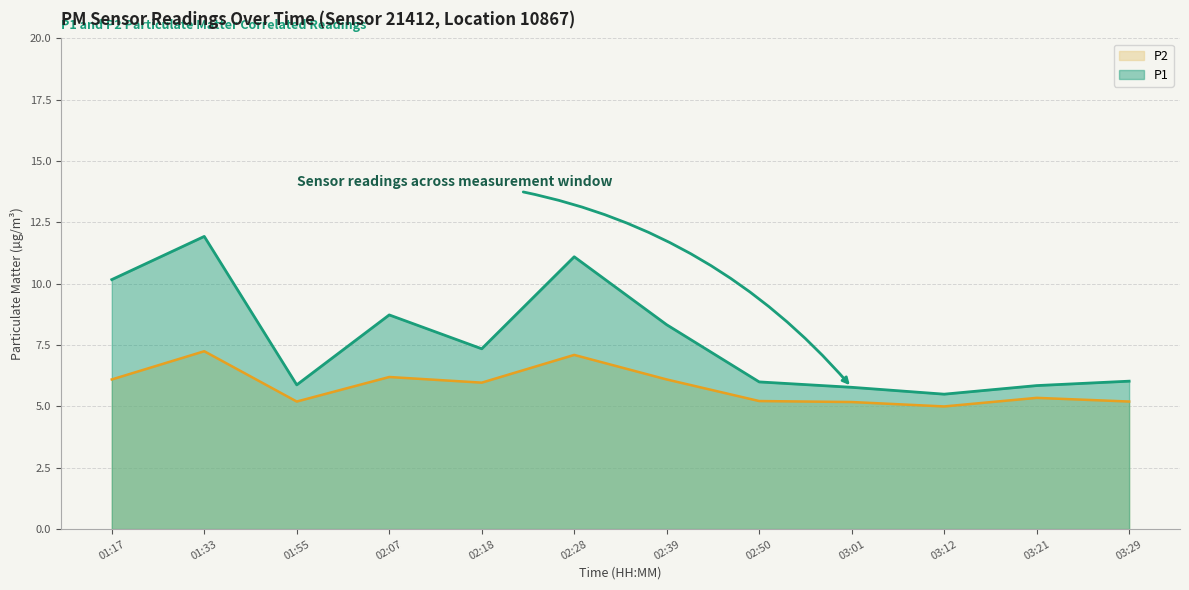

Reading left to right, what are all the values shown in this chart?

P1: 01:17=10.2	01:33=11.9	01:55=5.9	02:07=8.7	02:18=7.3	02:28=11.1	02:39=8.3	02:50=6.0	03:01=5.8	03:12=5.5	03:21=5.8	03:29=6.0
P2: 01:17=6.1	01:33=7.2	01:55=5.2	02:07=6.2	02:18=6.0	02:28=7.1	02:39=6.1	02:50=5.2	03:01=5.2	03:12=5.0	03:21=5.3	03:29=5.2